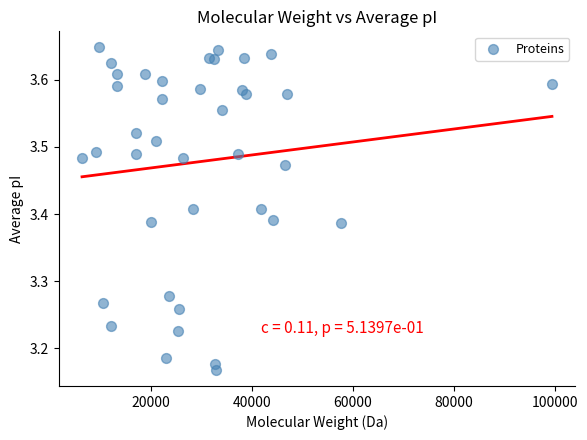

What is the range of Y values (max minus min)?

0.5